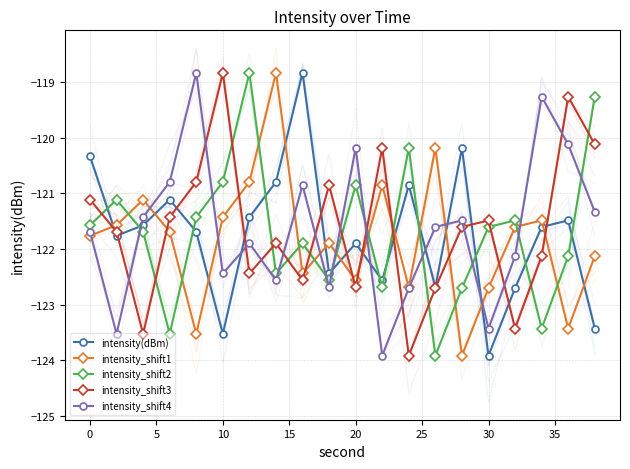

The intensity_shift2 series shows -121.6 at 15. True or false?

True